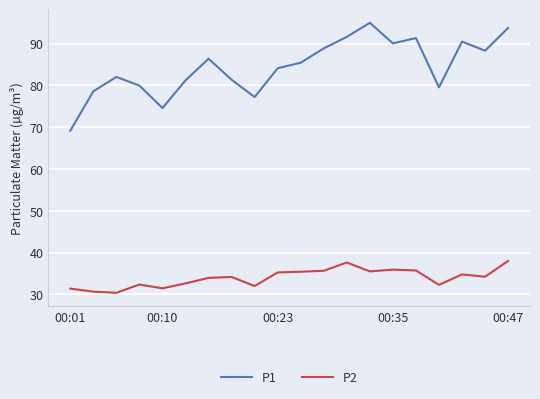

True or false: P2 and P1 cross at least once.

False